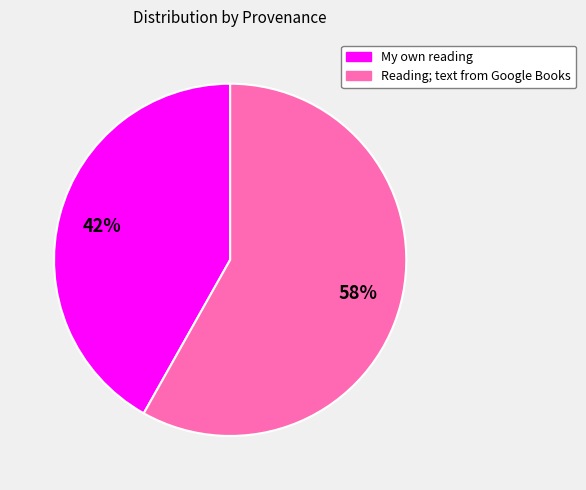

Rank the categories by value from lowest to highest.

My own reading, Reading; text from Google Books